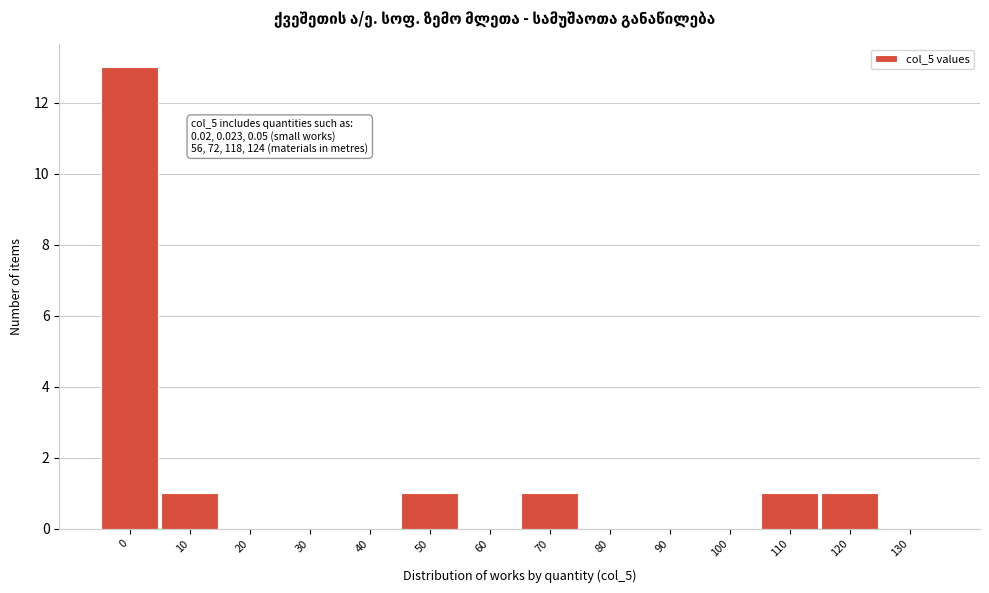

Reading left to right, extract all data points from this chart.

0=13	10=1	20=0	30=0	40=0	50=1	60=0	70=1	80=0	90=0	100=0	110=1	120=1	130=0